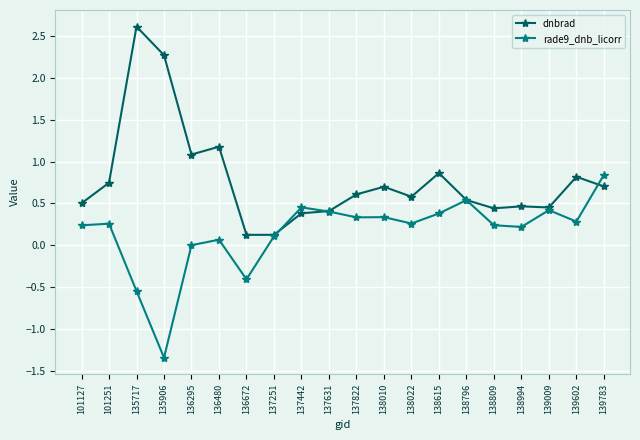

What is the spread (max minus min) of values at 135717?

3.2